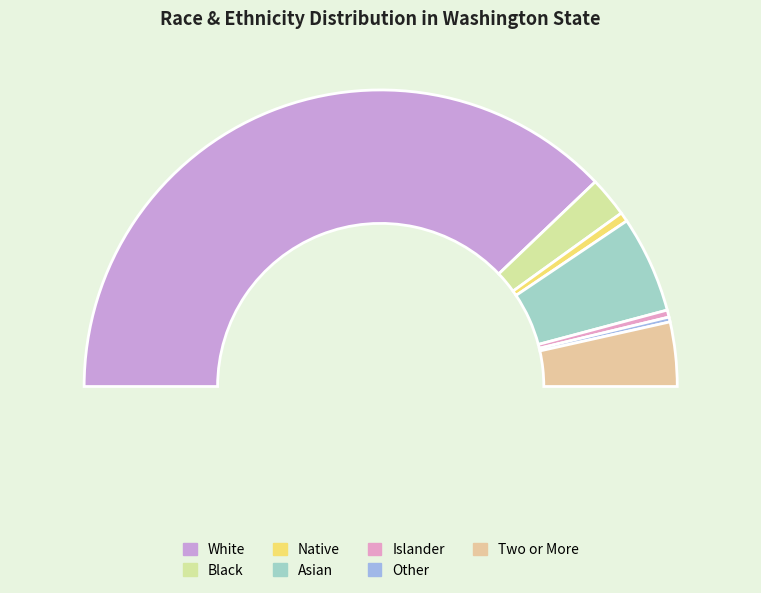

Combined, what portion of the pie is Islander and Other?

1.3%